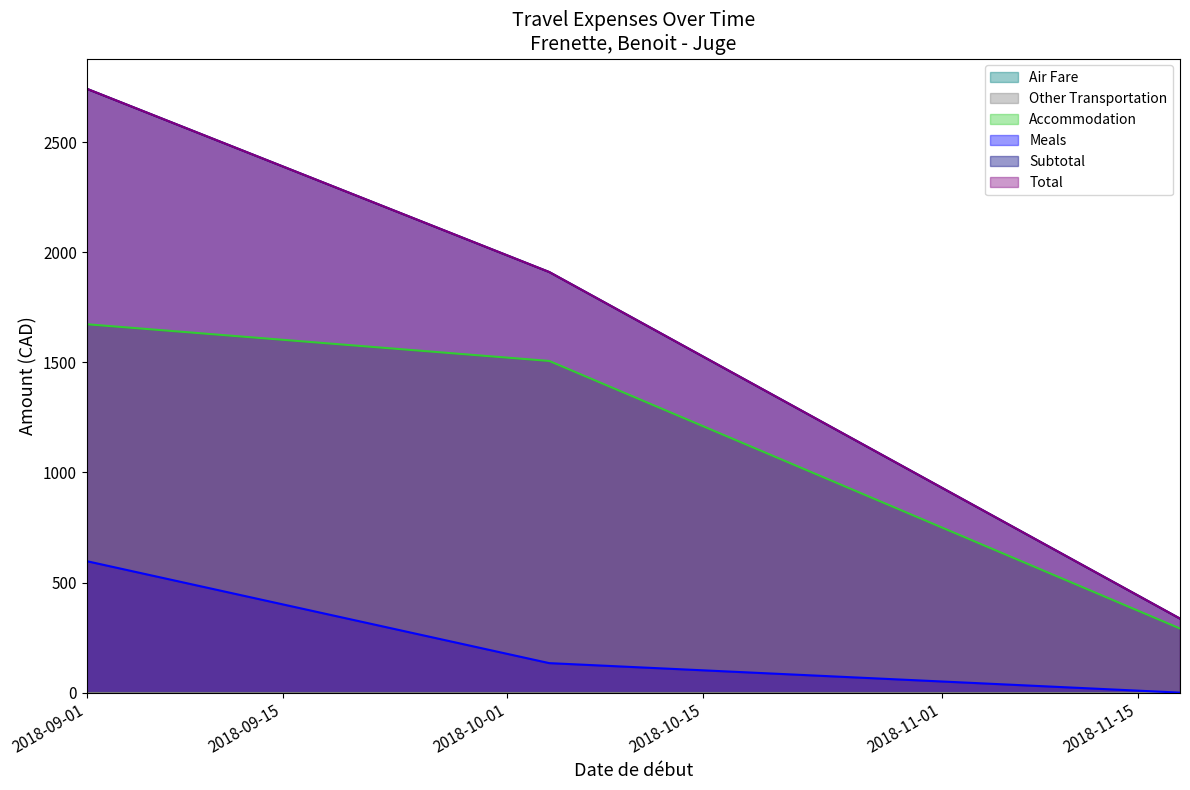

Where is Total nearest to the value 1539?

2018-10-04